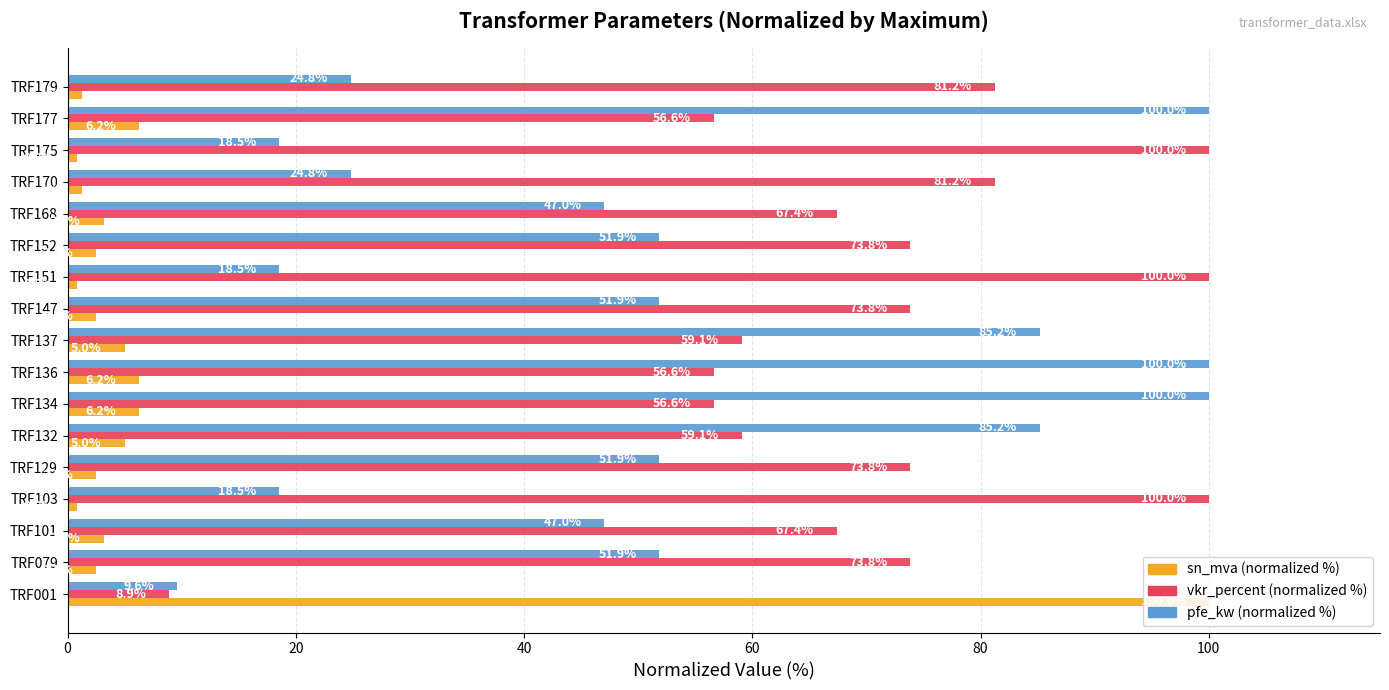

Which series has the largest range (max minus min)?

sn_mva (normalized %)